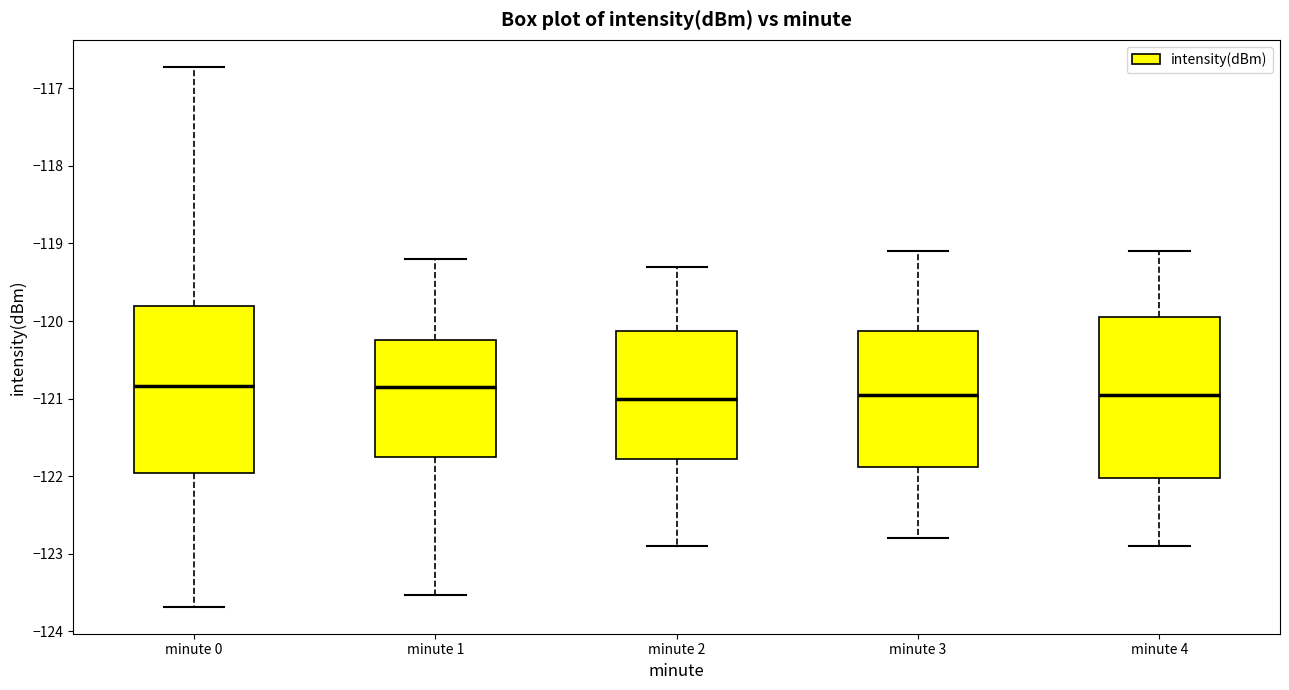

Reading left to right, read every box against the y-axis: the position of its median line, the range the box covers, and the ends of its whiskers. The values are not printed on the chart, so give them approximately, as read against the axis.

minute 0: median -120.8, box -122.0 to -119.8, whiskers -123.7 to -116.7
minute 1: median -120.8, box -121.7 to -120.2, whiskers -123.5 to -119.2
minute 2: median -121.0, box -121.8 to -120.1, whiskers -122.9 to -119.3
minute 3: median -120.9, box -121.9 to -120.1, whiskers -122.8 to -119.1
minute 4: median -120.9, box -122.0 to -119.9, whiskers -122.9 to -119.1